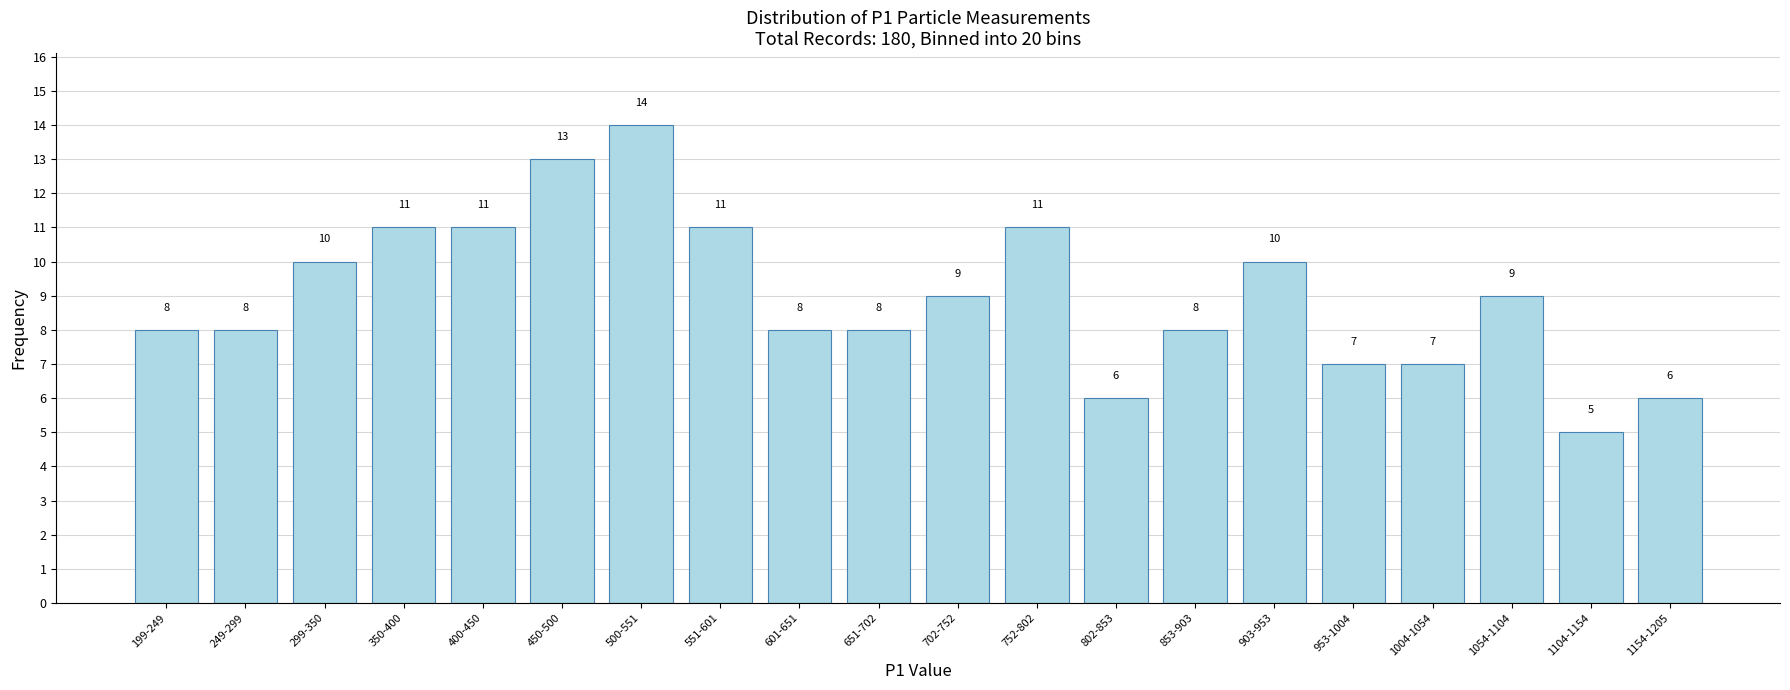

Reading left to right, transcribe all the data shown in this chart.

8	8	10	11	11	13	14	11	8	8	9	11	6	8	10	7	7	9	5	6